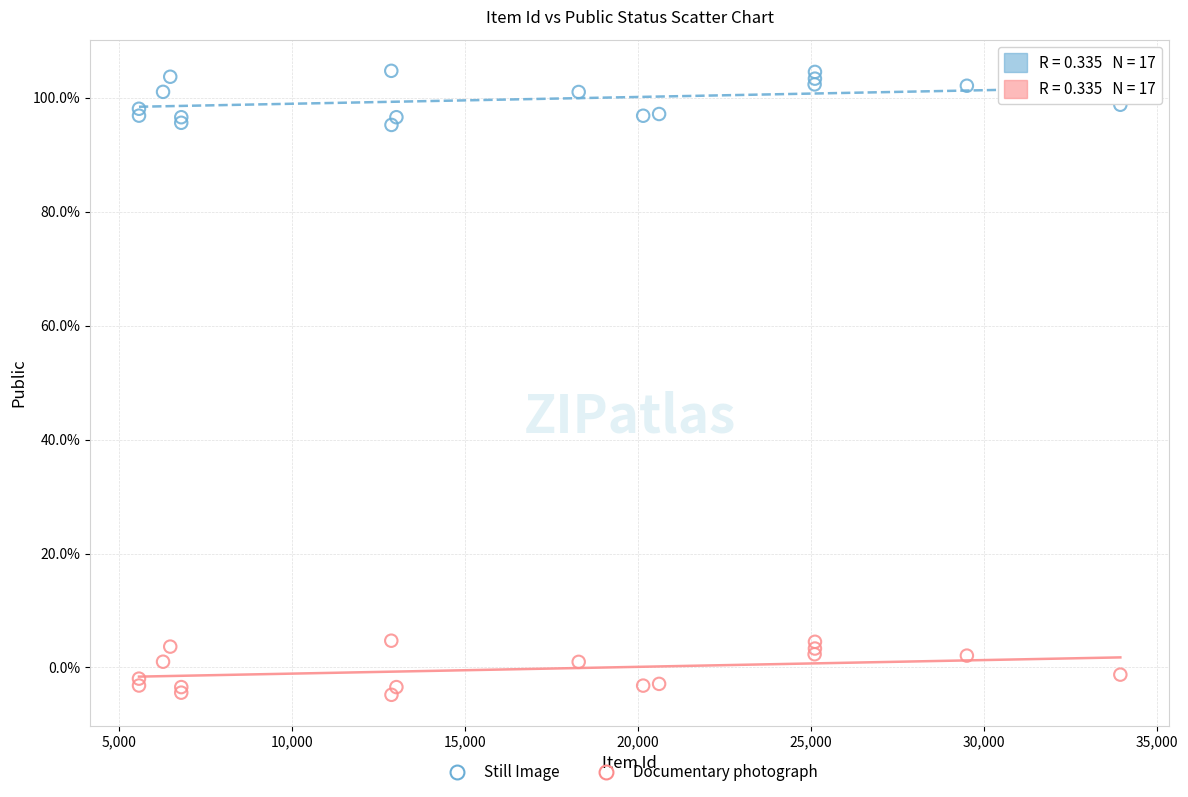

What are all the series names shown in the legend?

Still Image, Documentary photograph